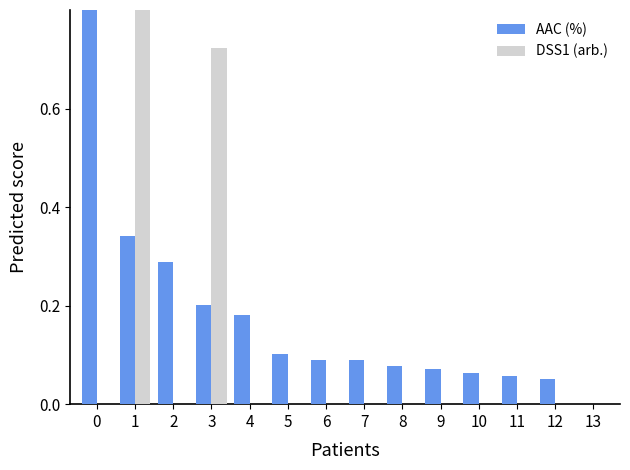

What are all the series names shown in the legend?

AAC (%), DSS1 (arb.)